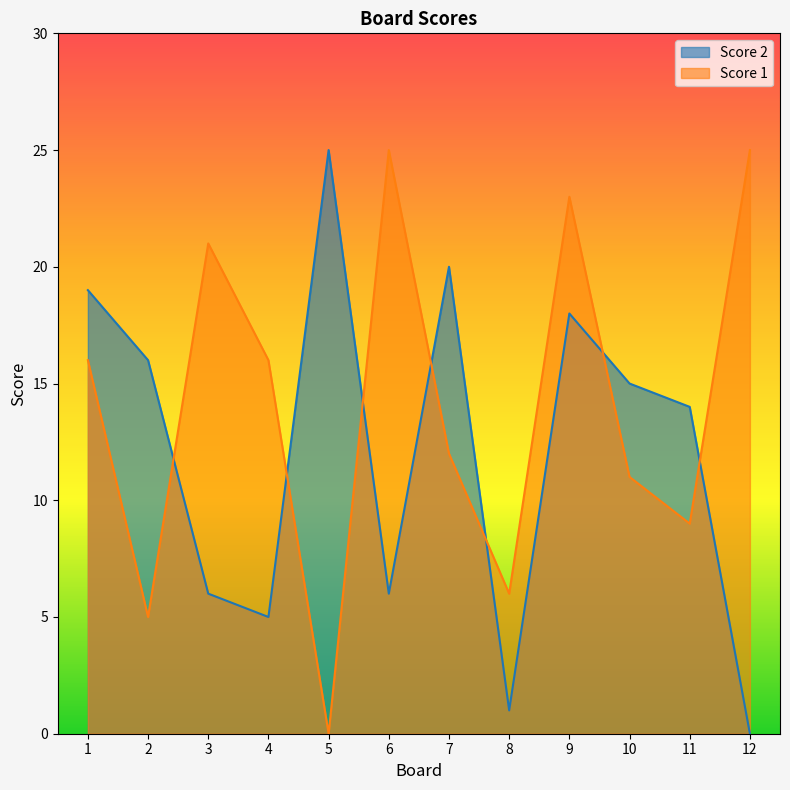

Where does the Score 1 series first go above 16?

3